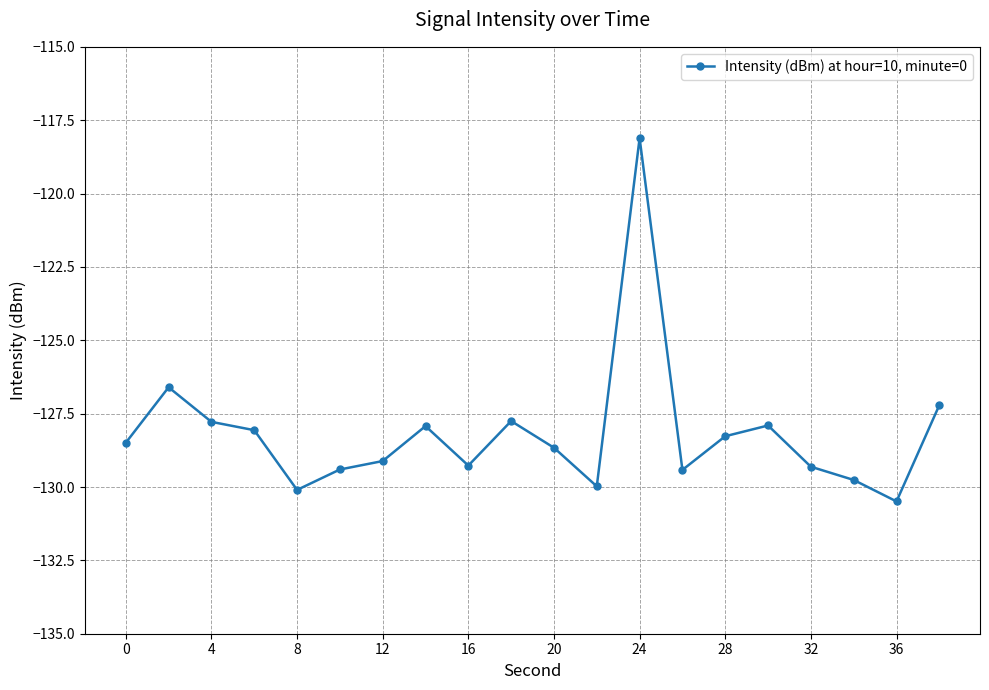

Count the number of data series in this chart.

1